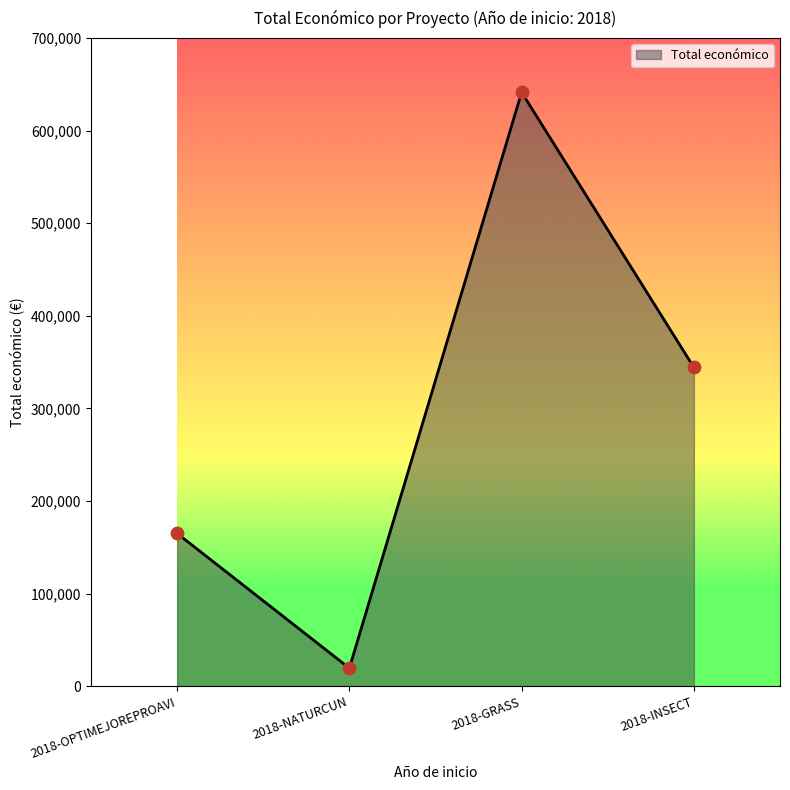

What is the ratio of the value at 2018-GRASS to the value at 2018-NATURCUN?

32.9